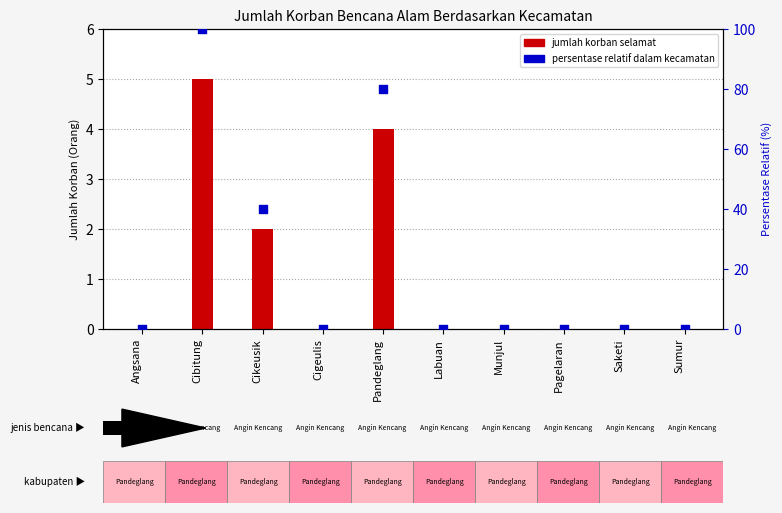

Which series has the largest Y range (max minus min)?

Persentase relatif